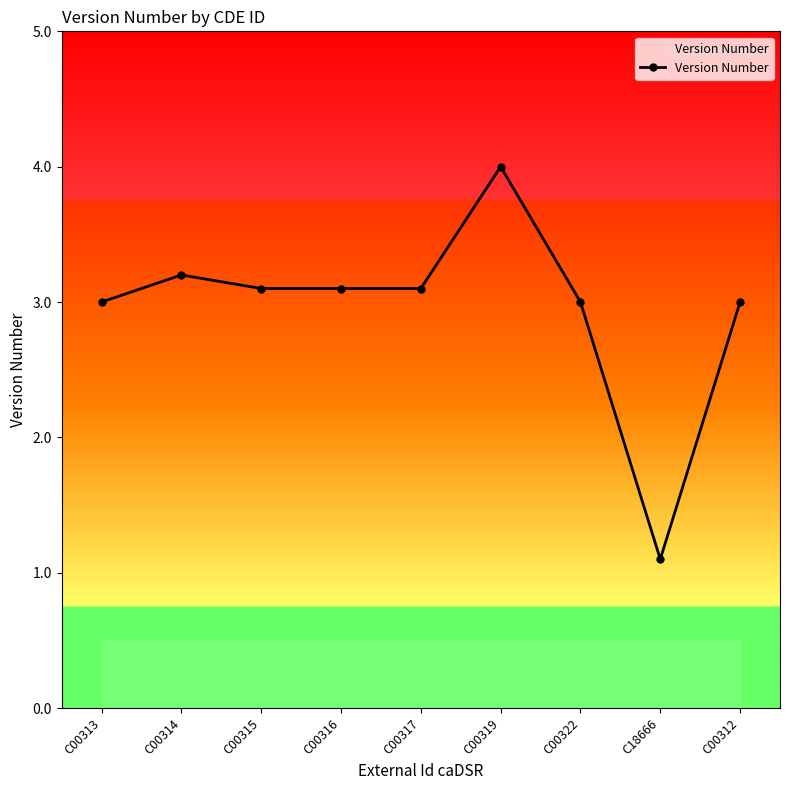

The chart shows a value of 0.5 at C18666. True or false?

False